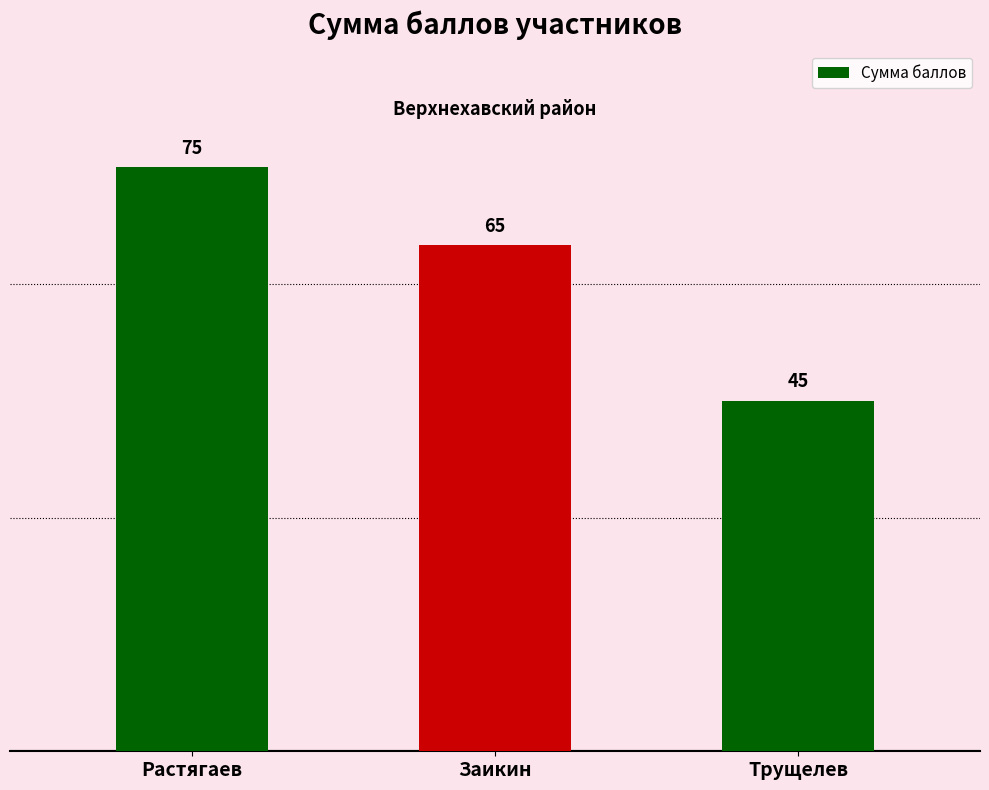

True or false: the data shows 65 at Заикин.

True